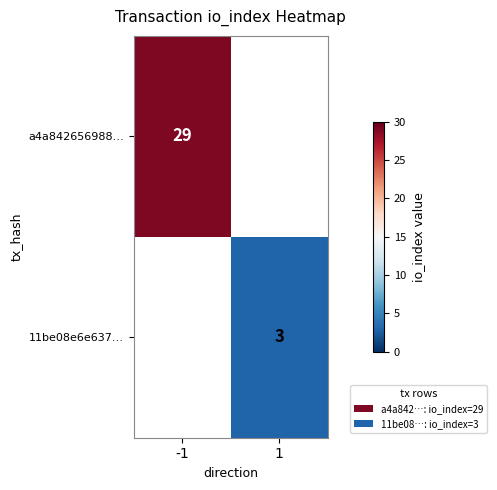

Is the value of 11be08e6e637… at 1 greater than the value of a4a842656988… at -1?

No